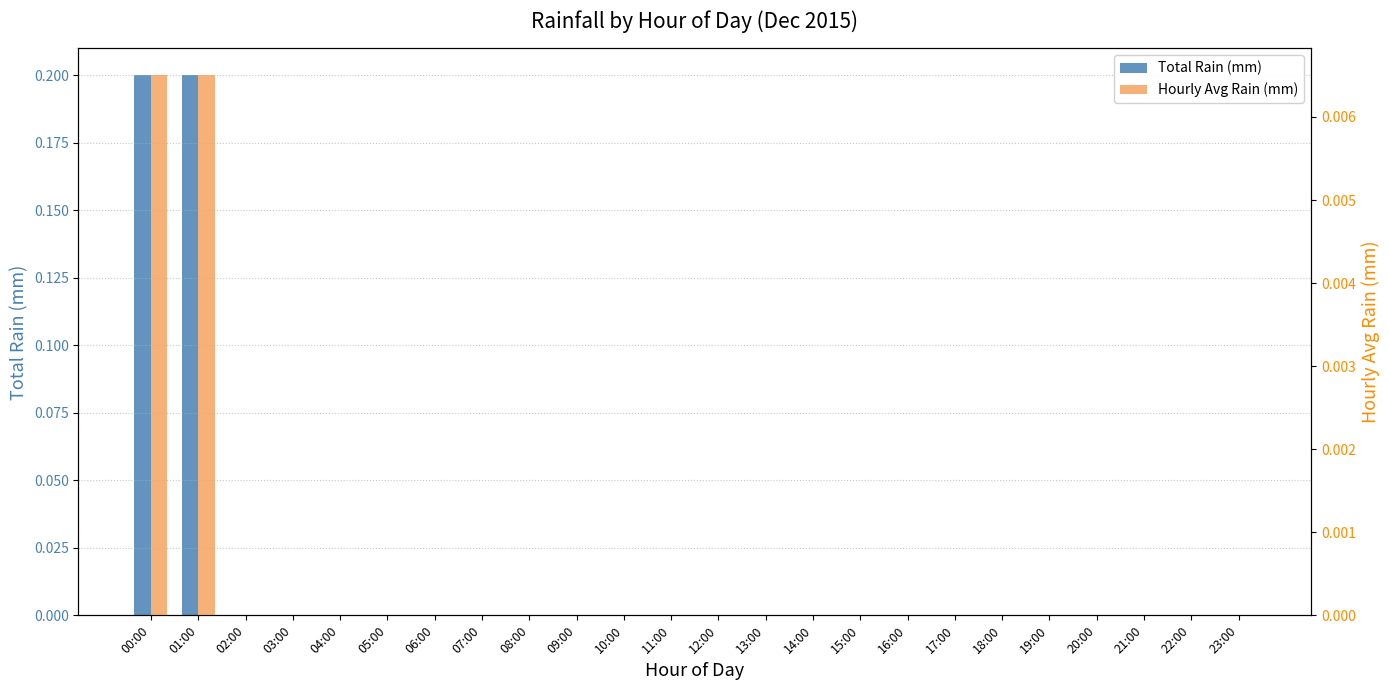

What are all the series names shown in the legend?

Total Rain (mm), Hourly Avg Rain (mm)